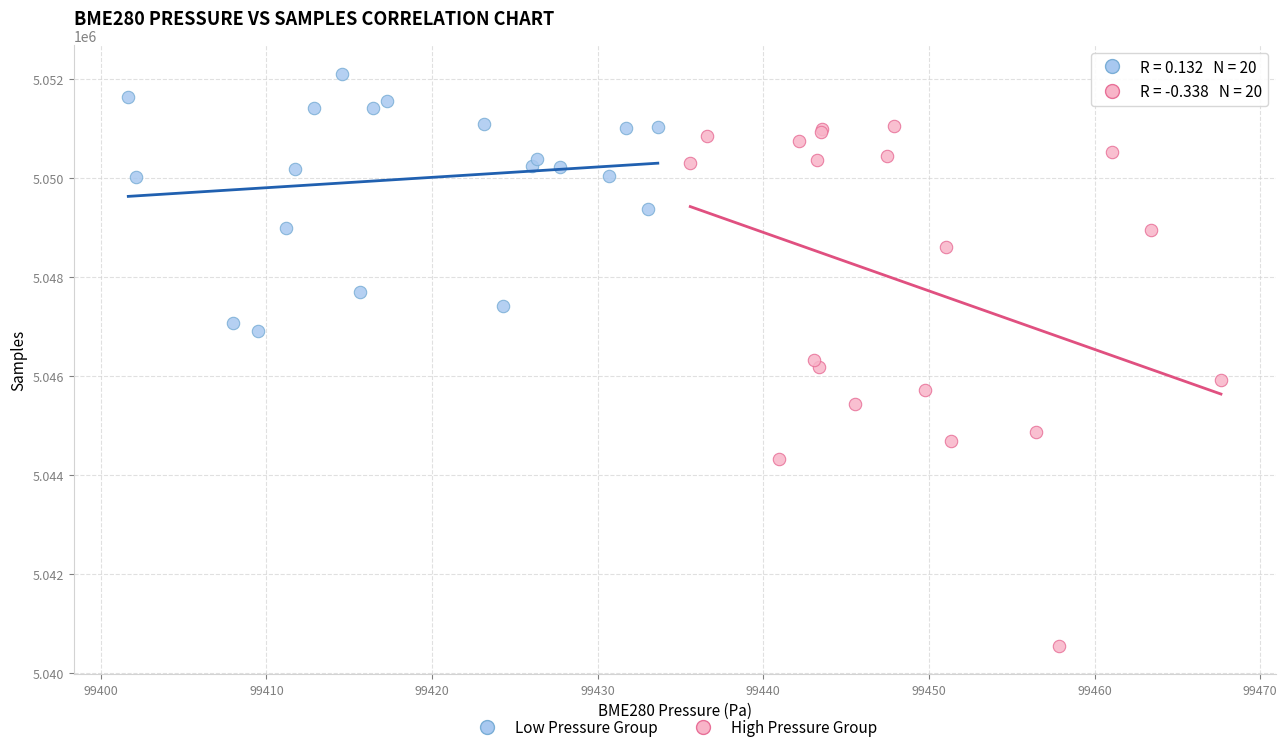

Which series reaches the maximum Y coordinate?

Low Pressure Group